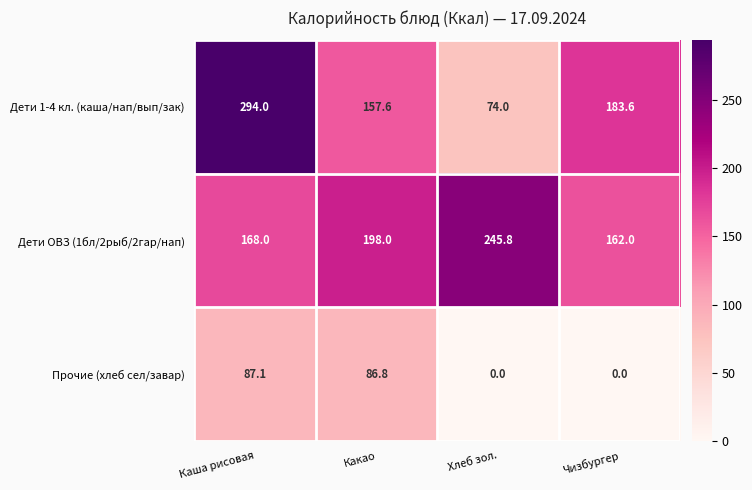

Which category has the highest value across all series?

Каша рисовая